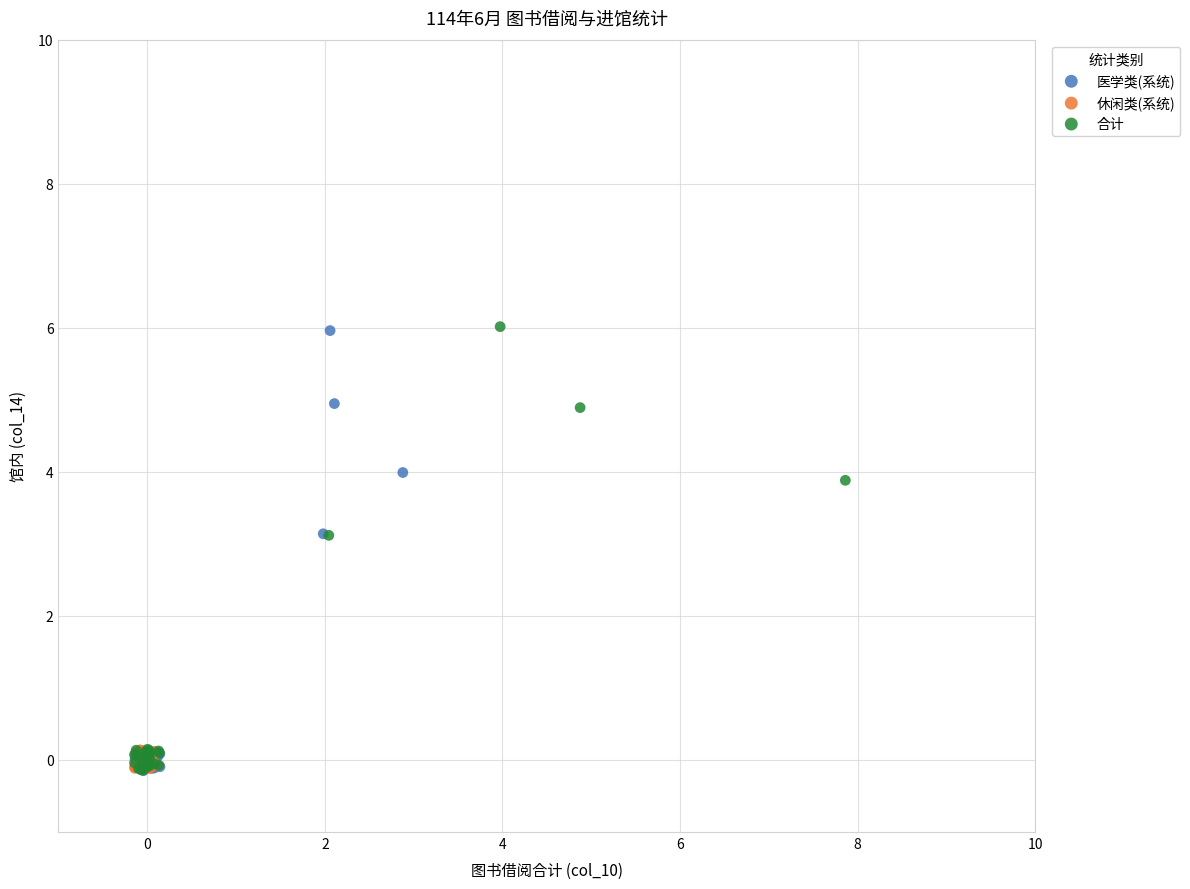

What are all the series names shown in the legend?

医学类(系统), 休闲类(系统), 合计